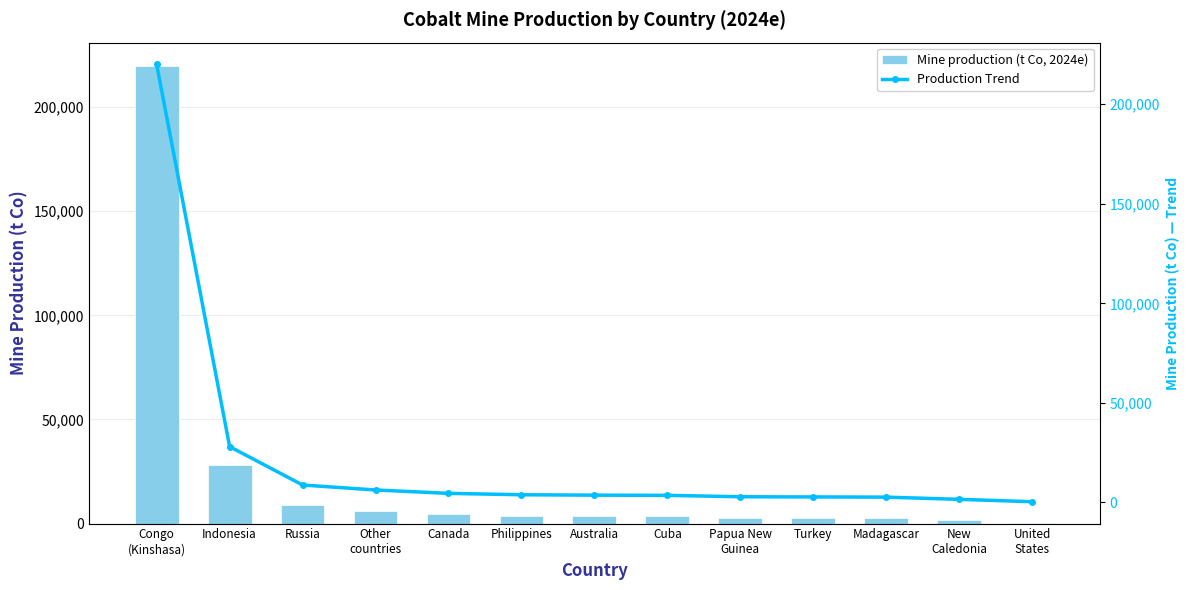

Between Papua New
Guinea and United
States, which is larger?

Papua New
Guinea